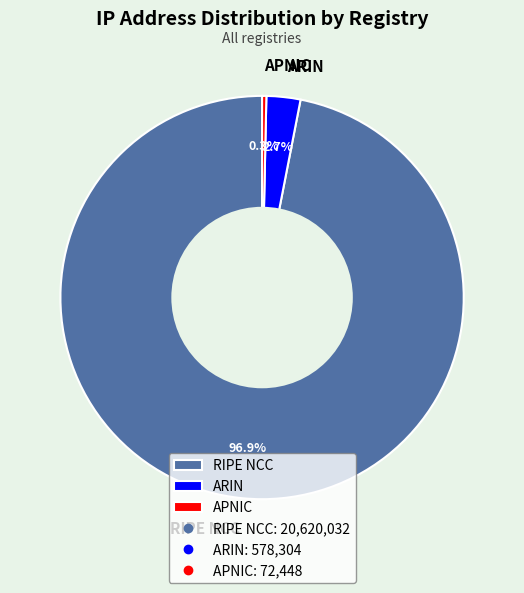

What percentage is NOT represented by APNIC?

99.7%